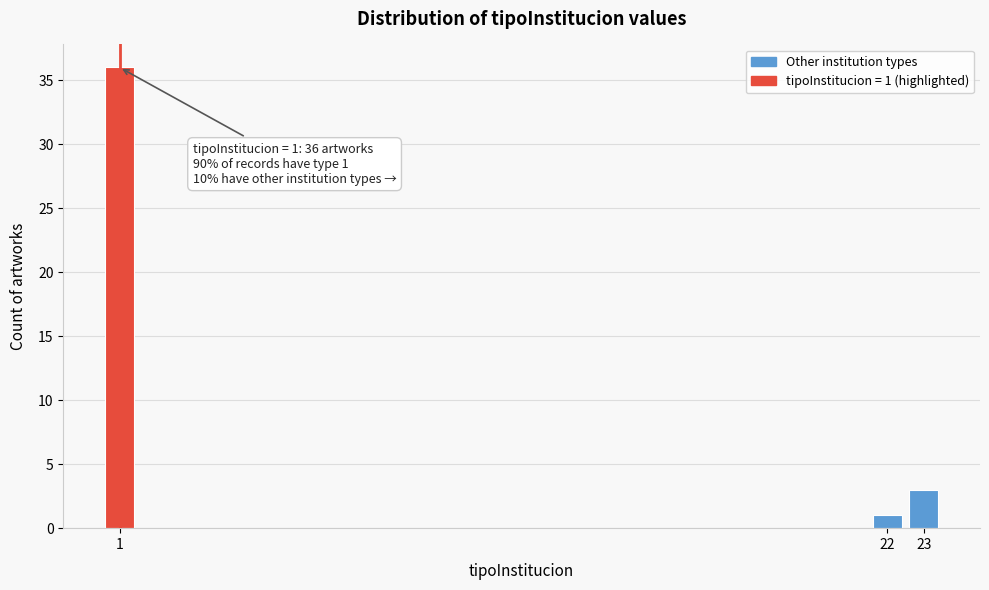

Reading left to right, extract all data points from this chart.

1=36	22=1	23=3